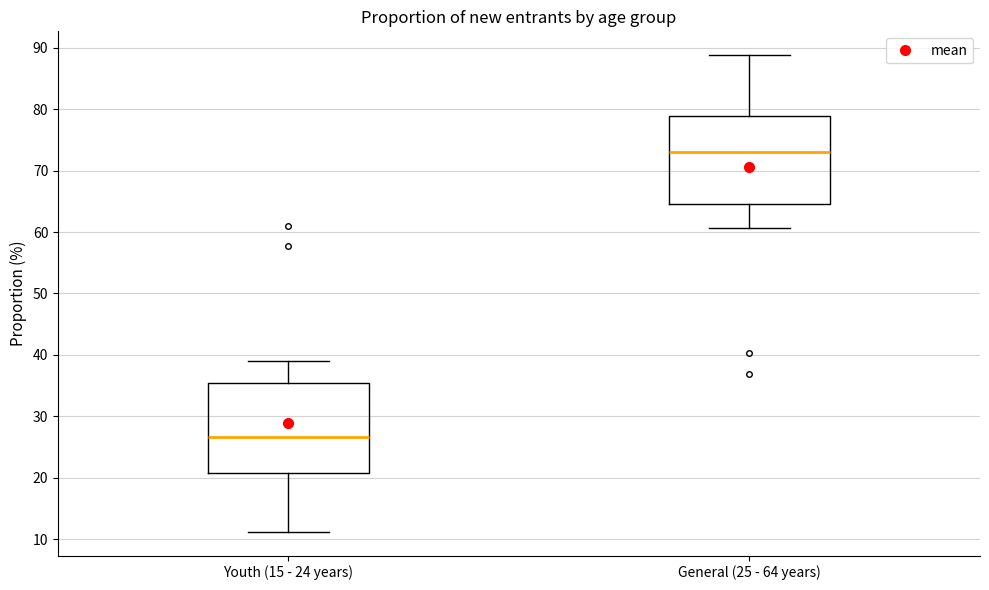

Which box's median line is the highest?

General (25 - 64 years)